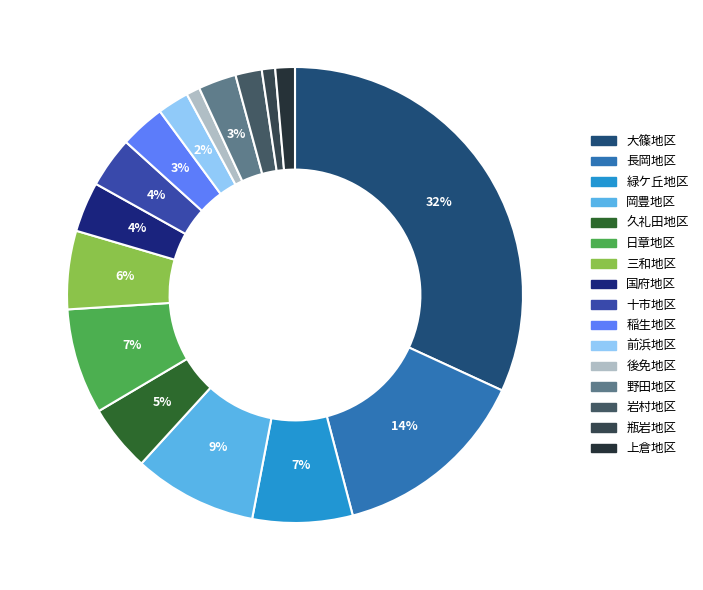

Approximately how many times larger is the value at 前浜地区 compared to 三和地区?

0.4